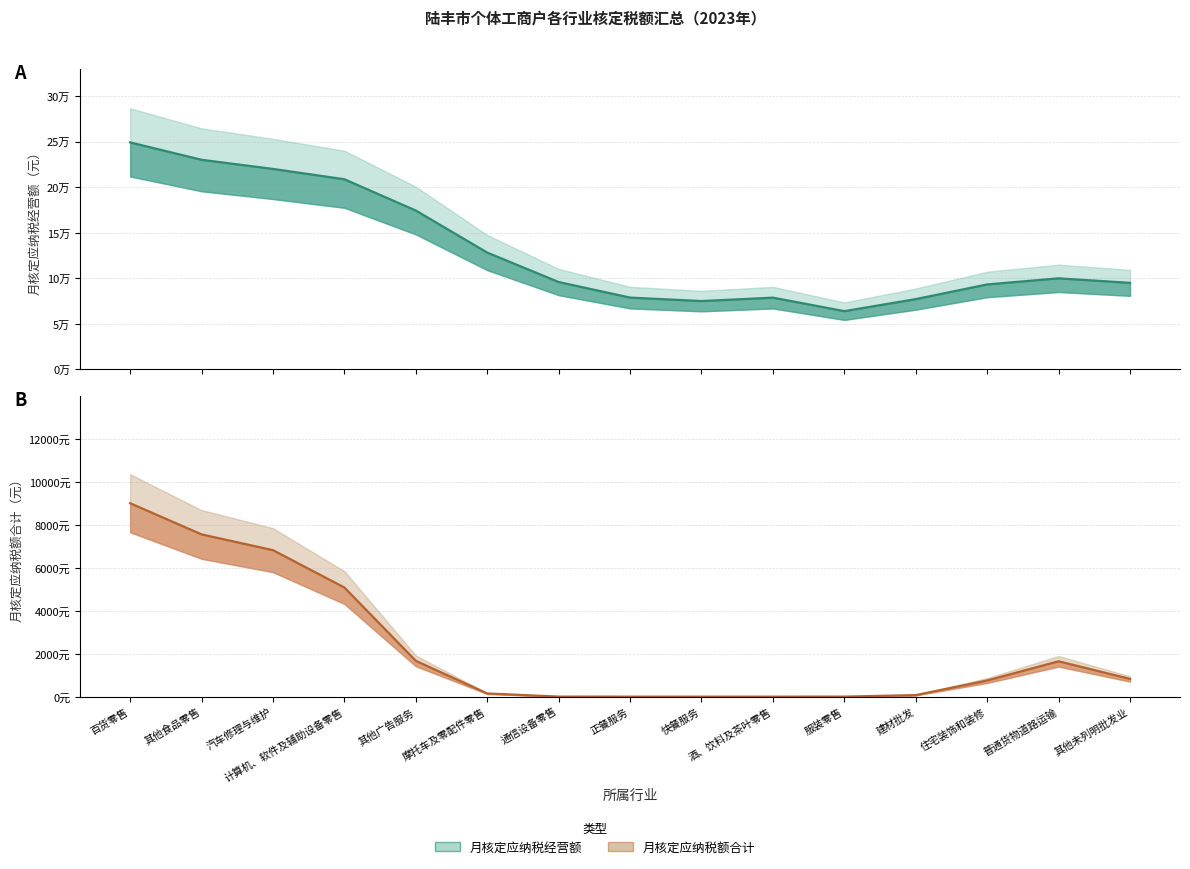

True or false: 月核定应纳税经营额 and 月核定应纳税额合计 cross at least once.

False